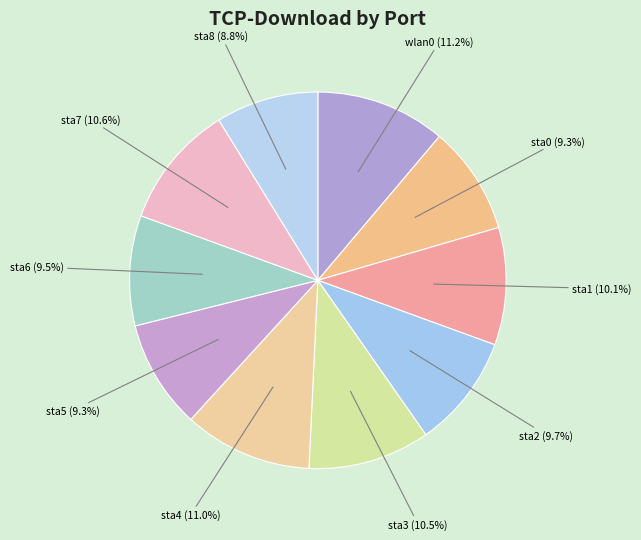

Count the number of slices in the pie.

10